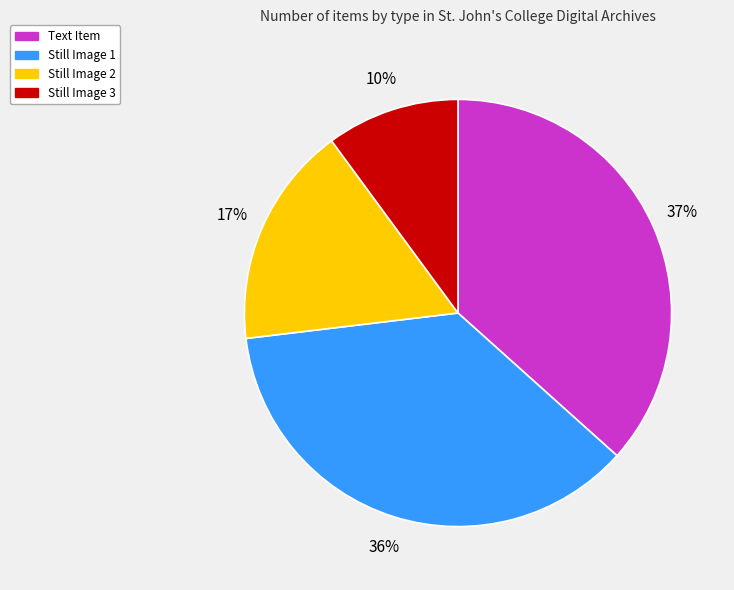

Do Still Image 1 and Still Image 2 together represent more than half of the pie?

Yes